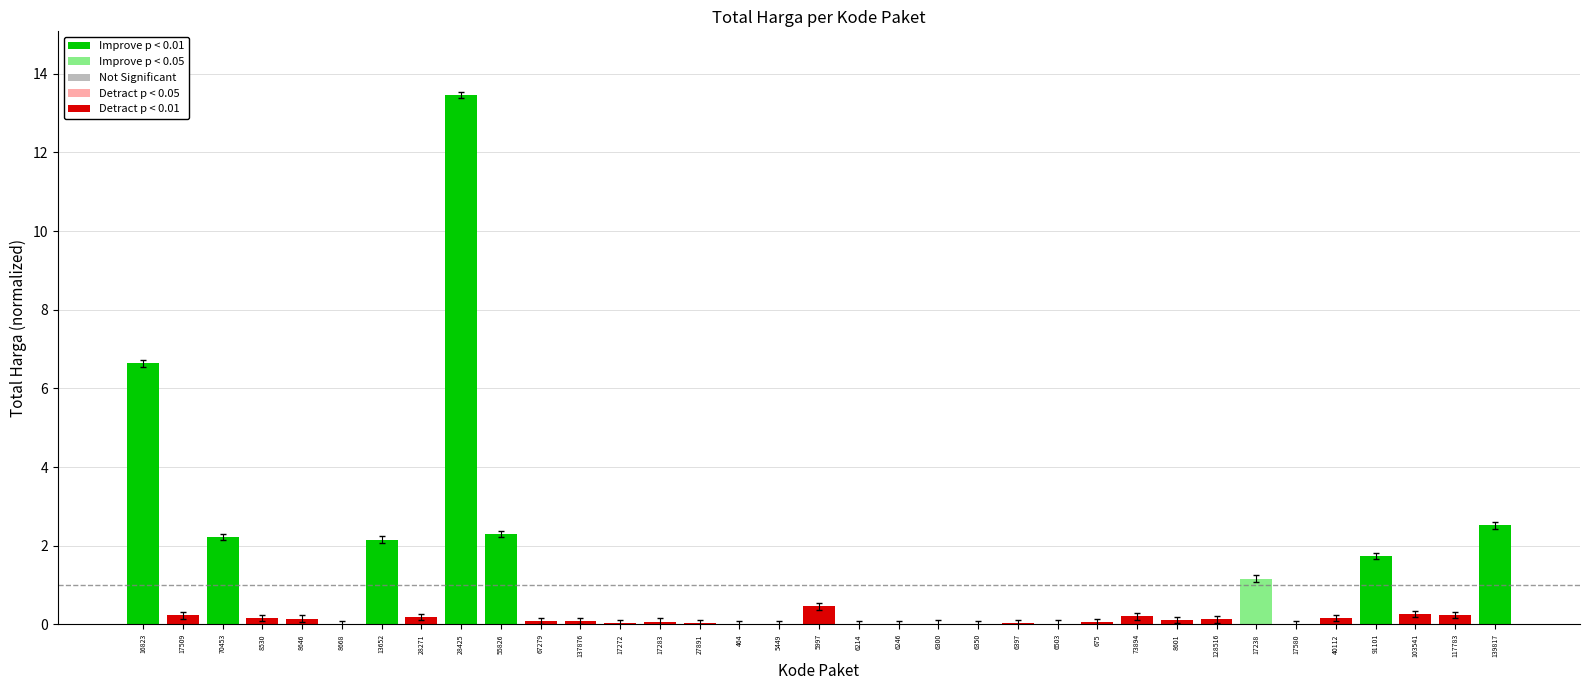

True or false: the data shows 1.7 at 91101.

True